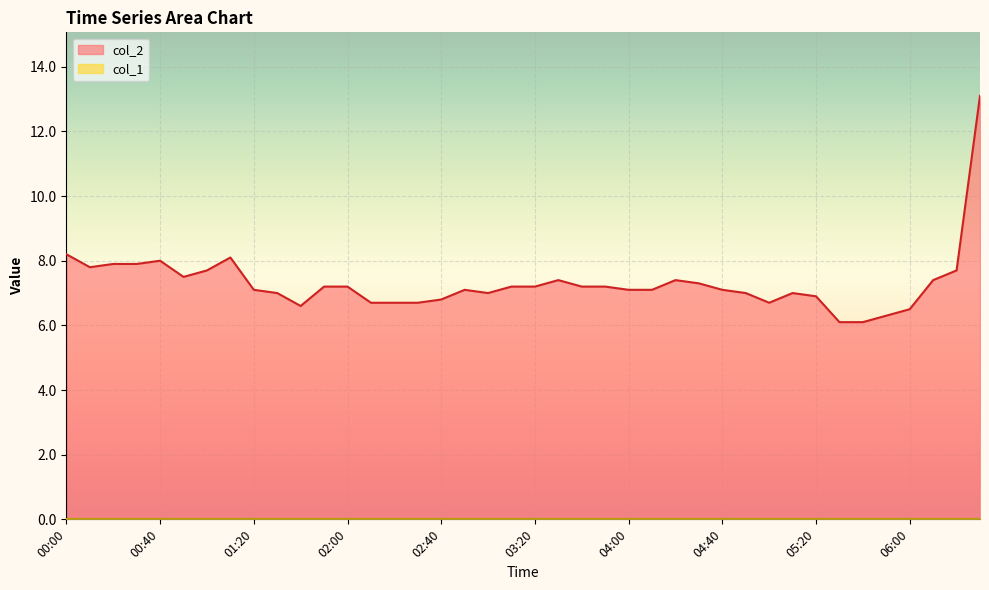

What is the ratio of the value at 03:50 to the value at 02:10?

1.1